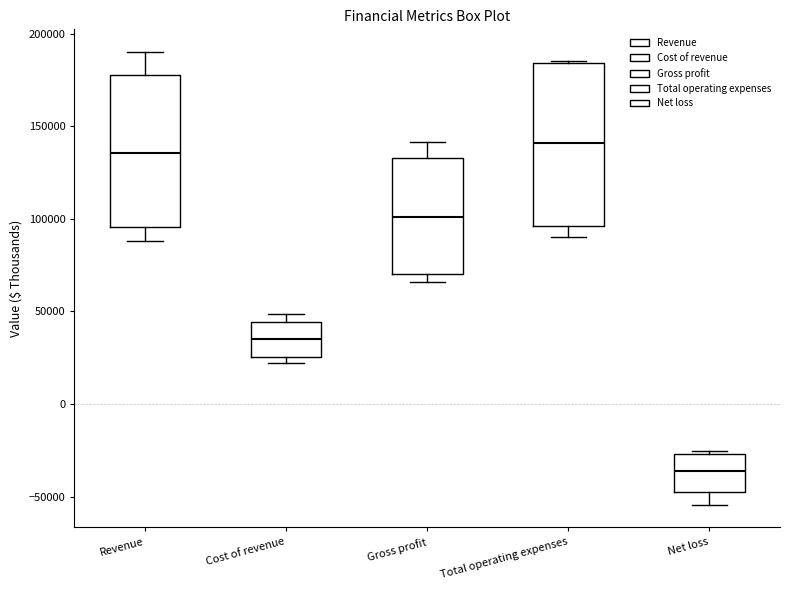

Where is the upper edge of the box for Revenue on the y-axis? The values are not printed on the chart, so give them approximately, as read against the axis.

180000